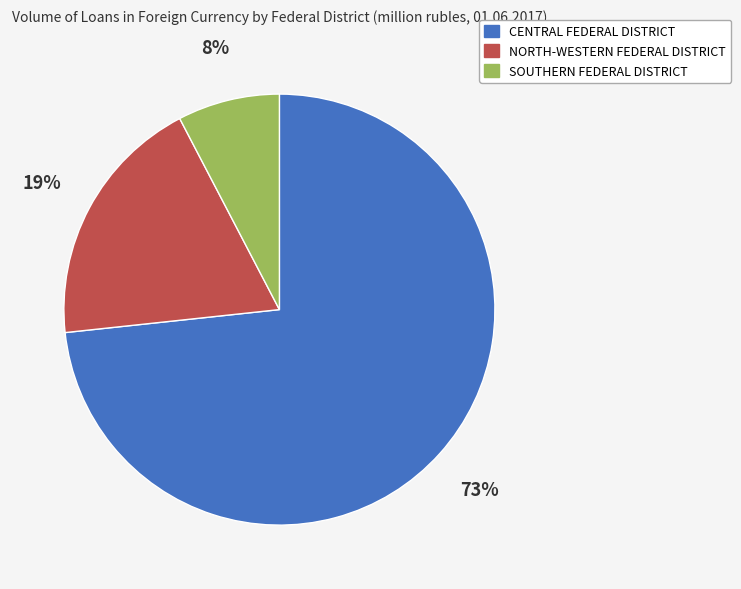

To the nearest percent, what portion does CENTRAL FEDERAL DISTRICT represent?

73%